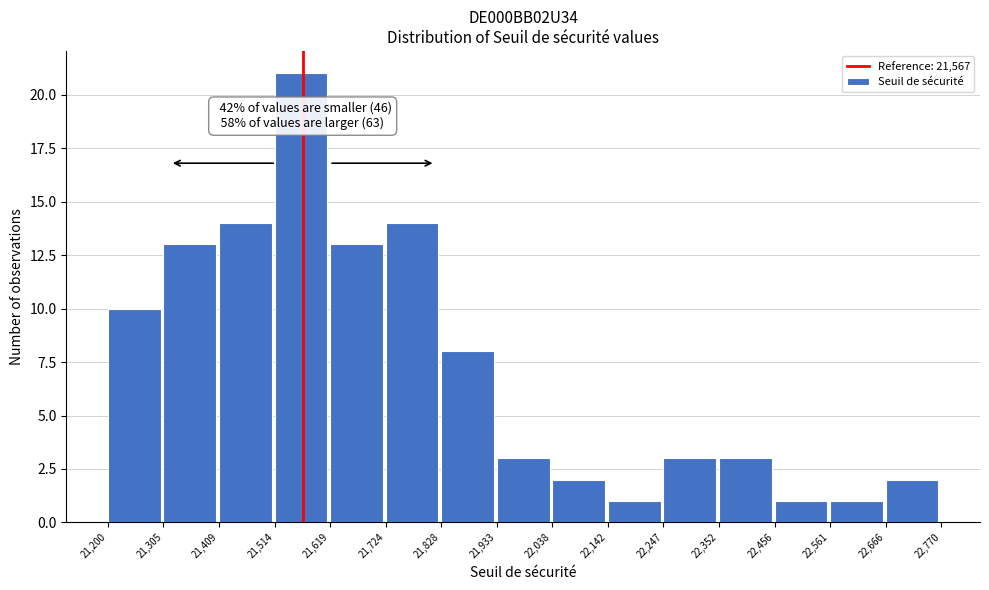

Over which range of the x-axis is the bar tallest?

21,514 to 21,619